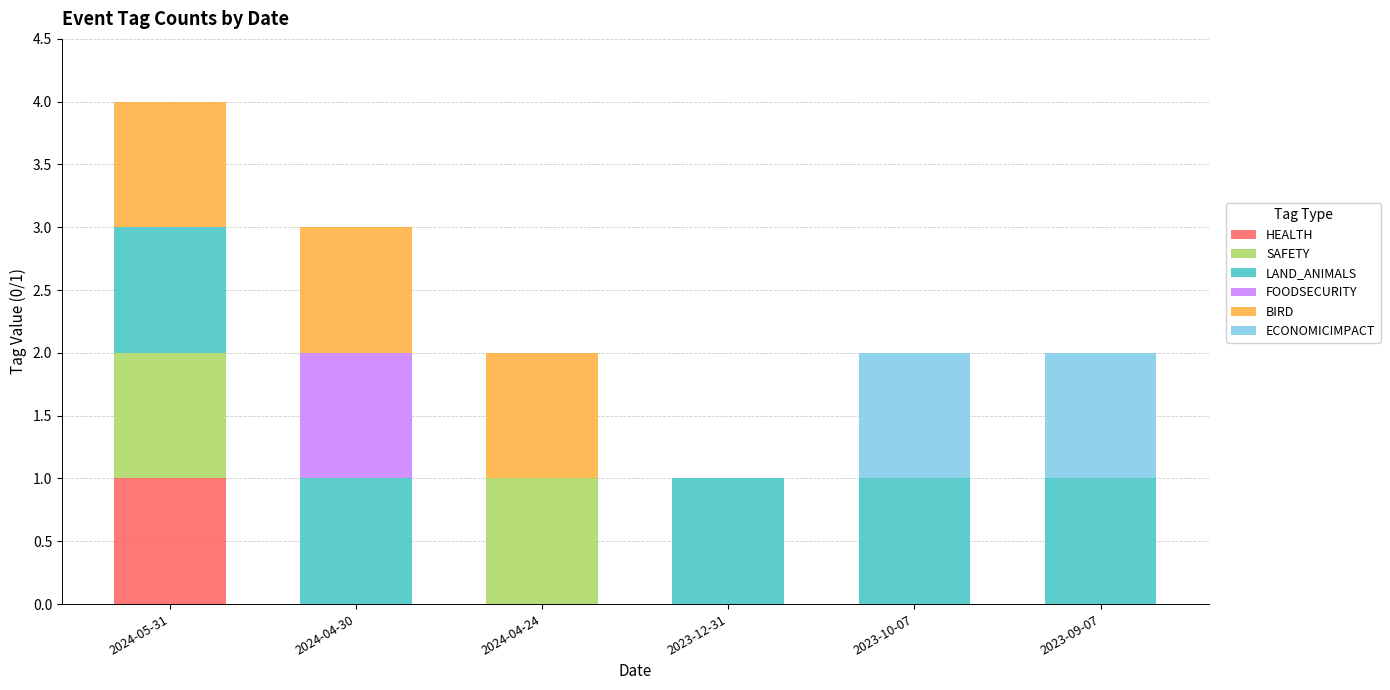

How many distinct data groups are displayed?

6